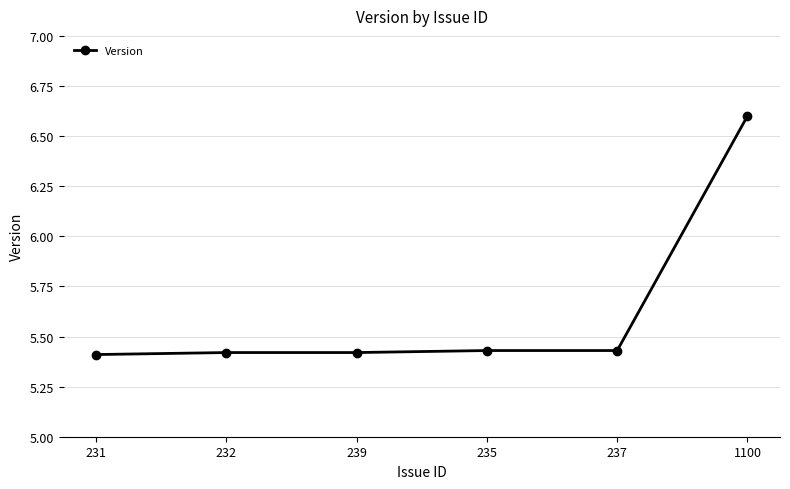

What is the maximum value shown in the chart?

6.6